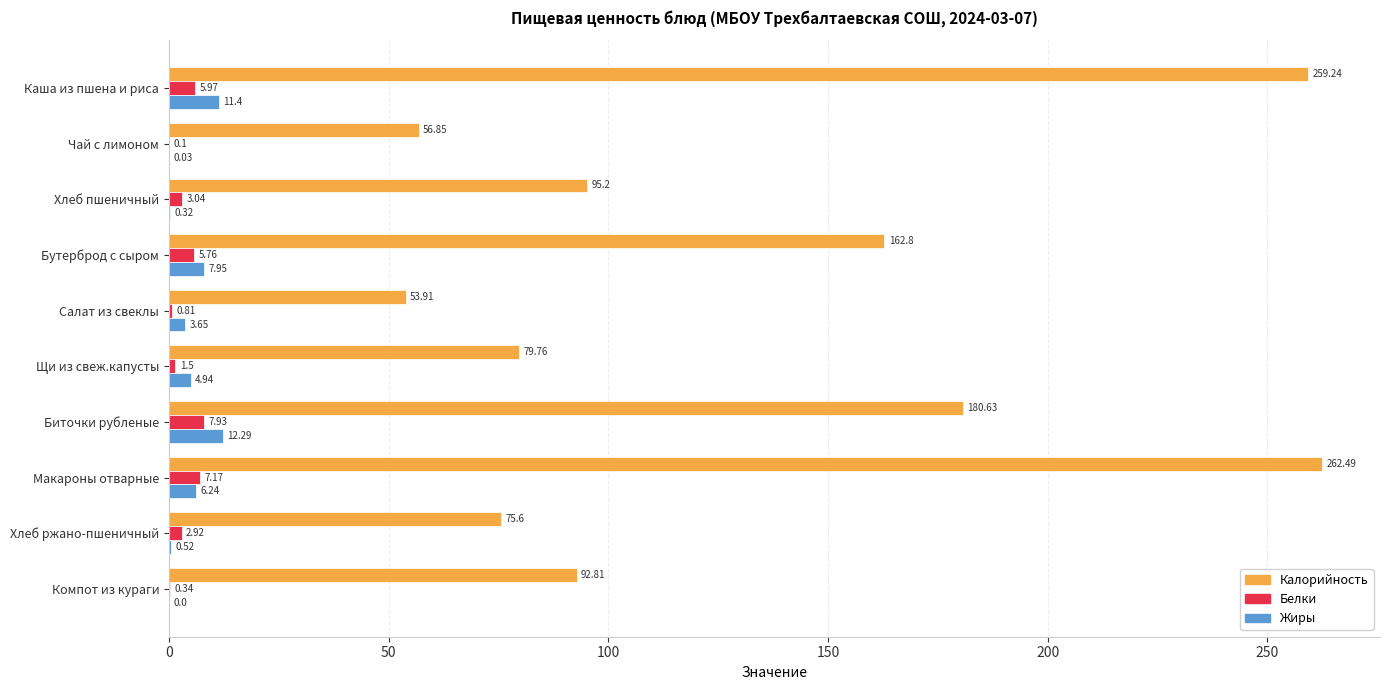

Which category has the highest value in the Жиры series?

Биточки рубленые